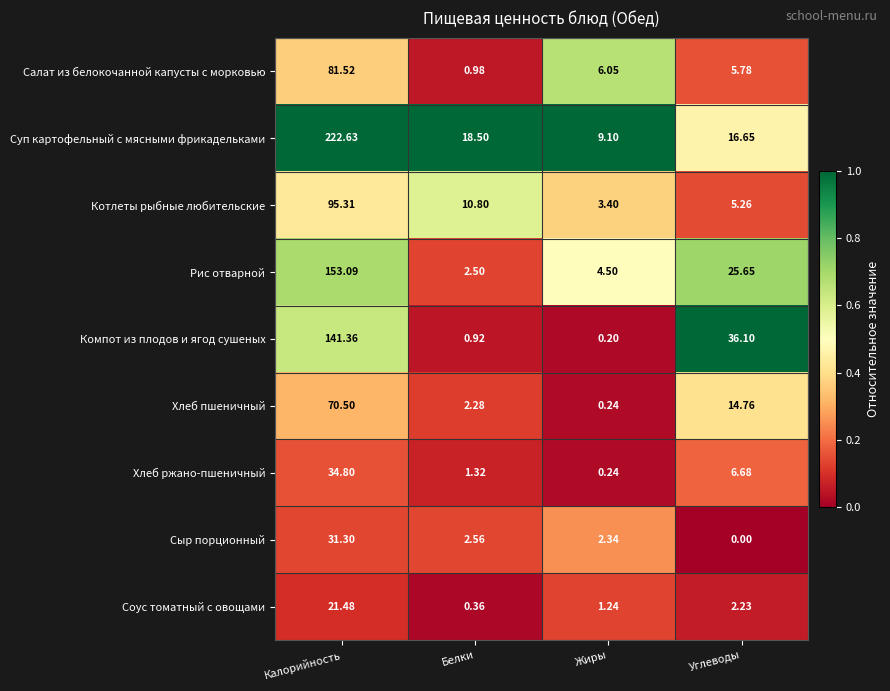

At which category does the chart reach its minimum across all series?

Углеводы